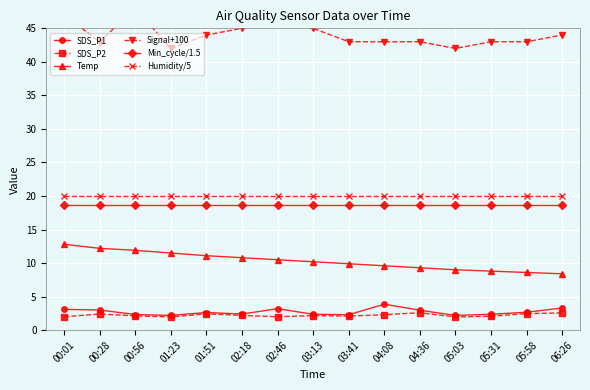

What is the smallest value displayed?

2.0